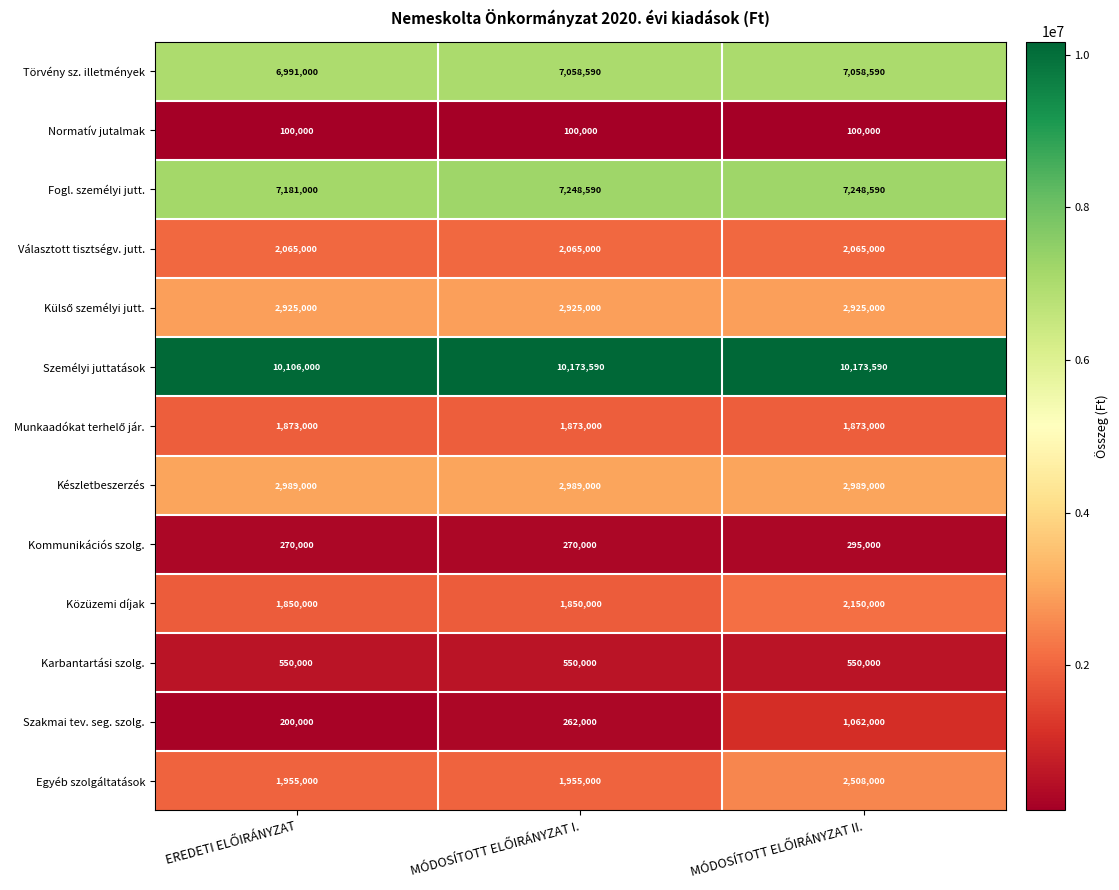

How many series are shown in this chart?

13